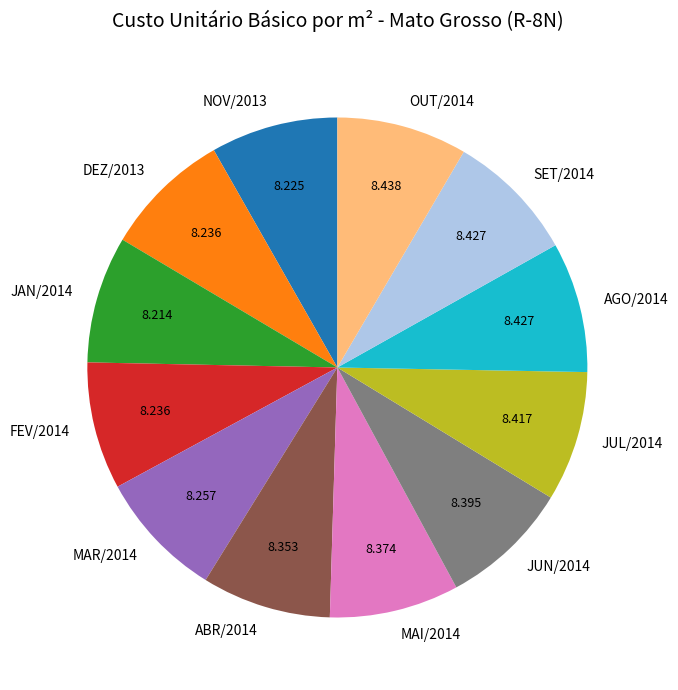

Count the number of slices in the pie.

12